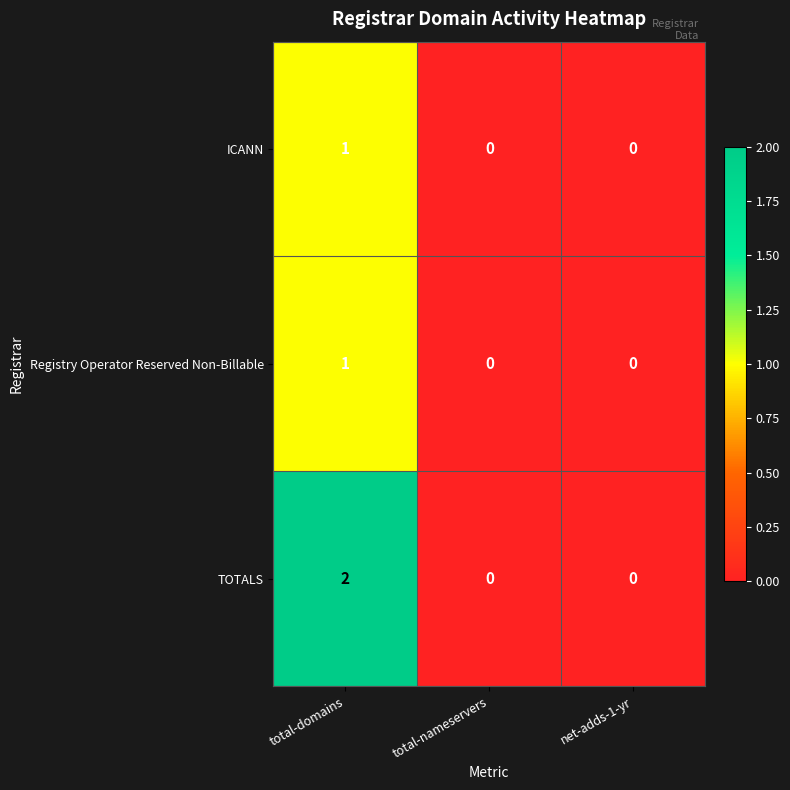

Reading left to right, extract all data points from this chart.

ICANN: 1	0	0
Registry Operator Reserved Non-Billable: 1	0	0
TOTALS: 2	0	0